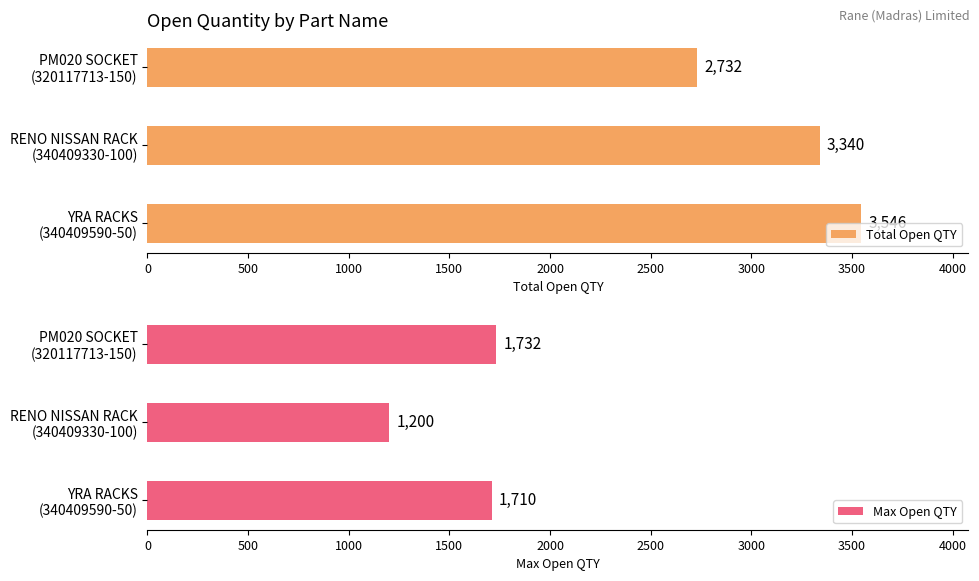

What is the sum of all Max Open QTY values?

4642